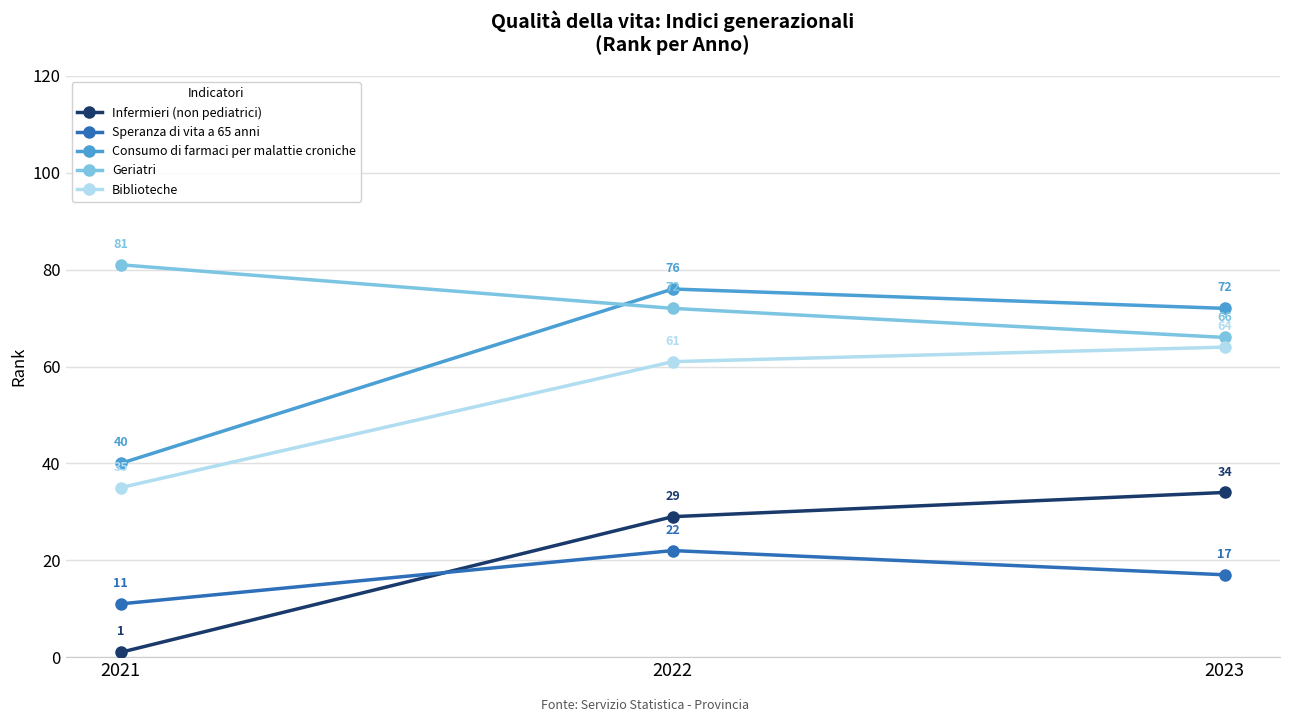

Reading left to right, transcribe all the data shown in this chart.

Infermieri (non pediatrici): 2021=1	2022=29	2023=34
Speranza di vita a 65 anni: 2021=11	2022=22	2023=17
Consumo di farmaci per malattie croniche: 2021=40	2022=76	2023=72
Geriatri: 2021=81	2022=72	2023=66
Biblioteche: 2021=35	2022=61	2023=64